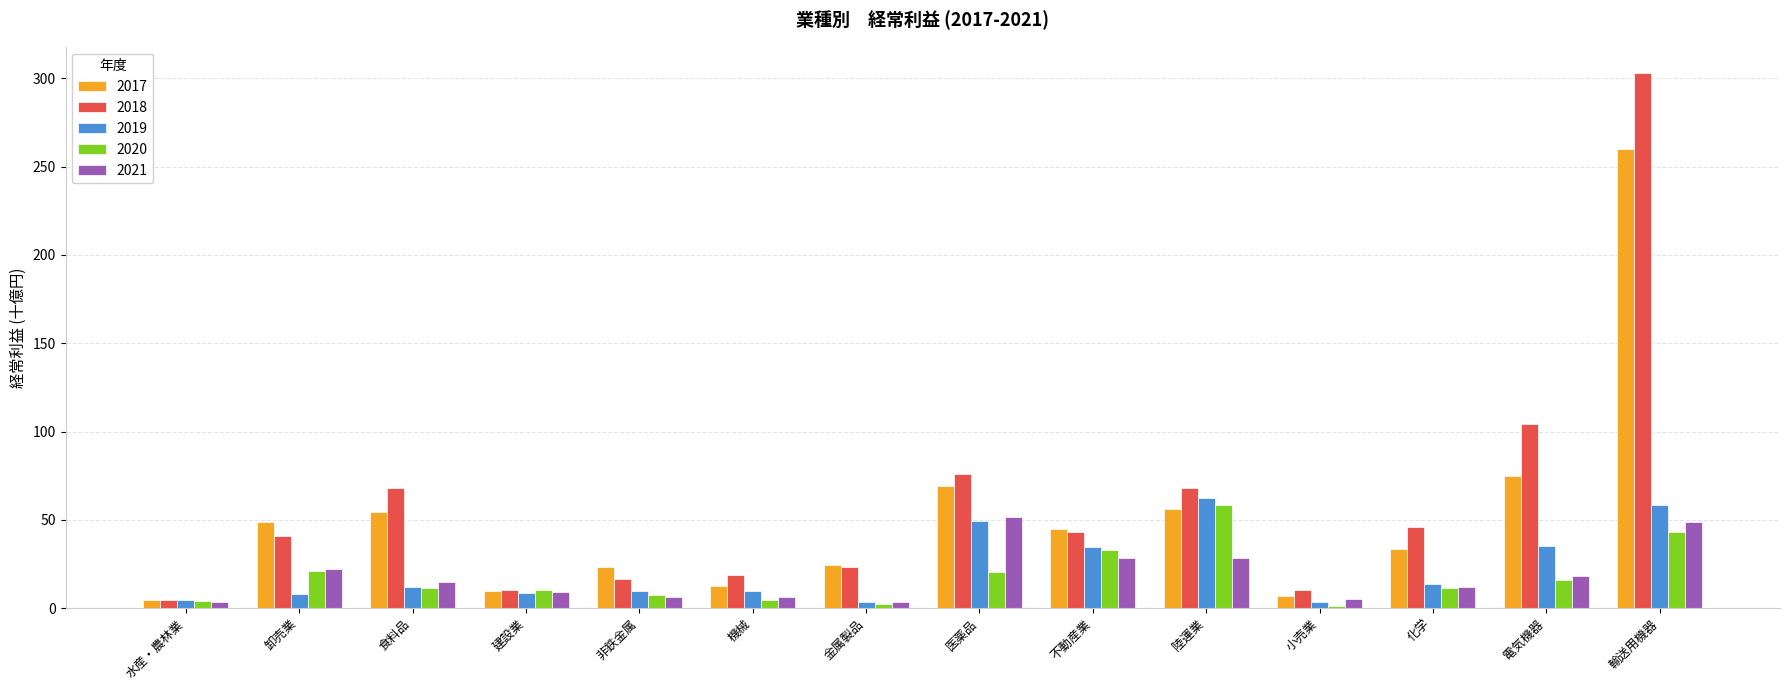

What is the value of the 2020 bar at the 6th from the left?

4.4